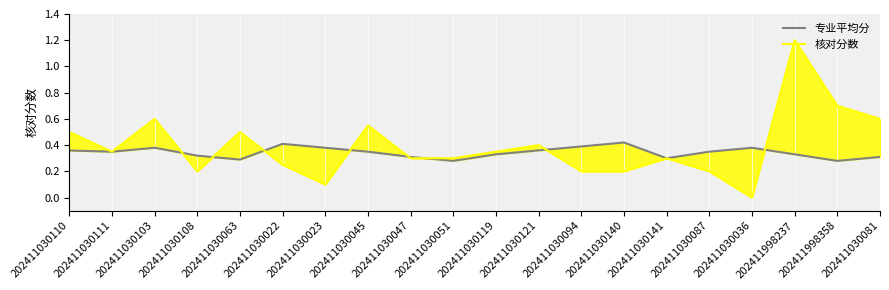

Rank the series at 202411030141 from highest to lowest value.

专业平均分, 核对分数